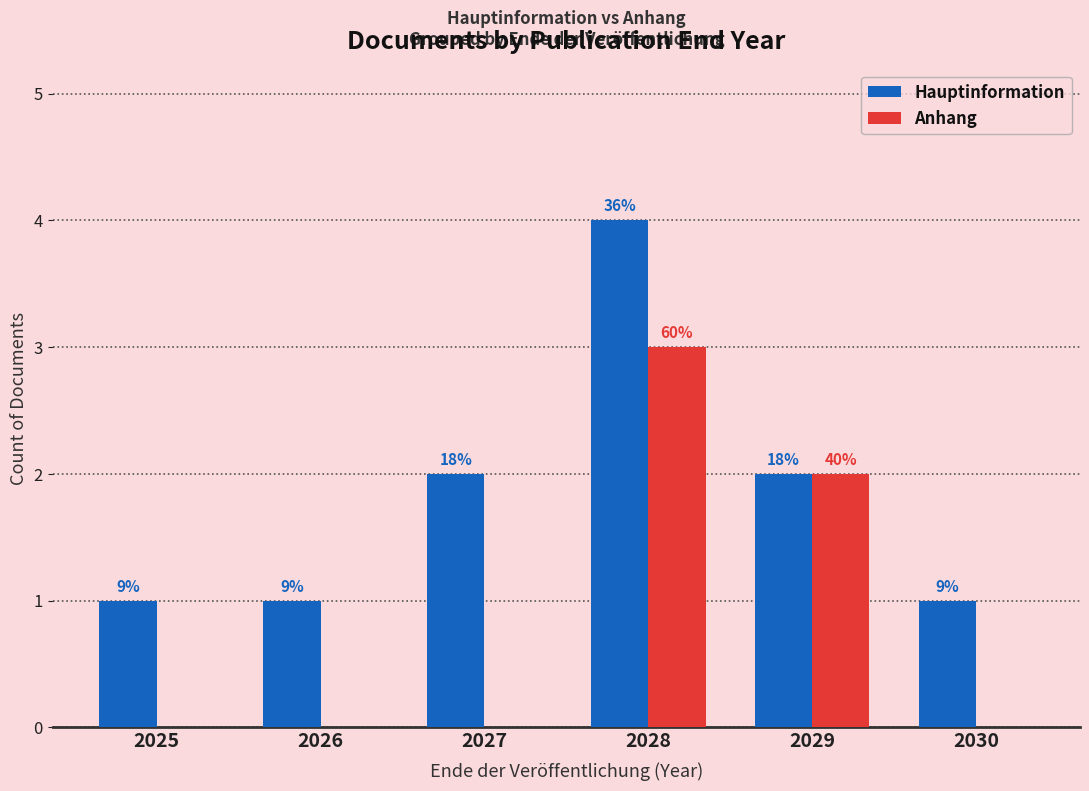

Reading right to left, extract all data points from this chart.

Hauptinformation: 1	2	4	2	1	1
Anhang: 0	2	3	0	0	0